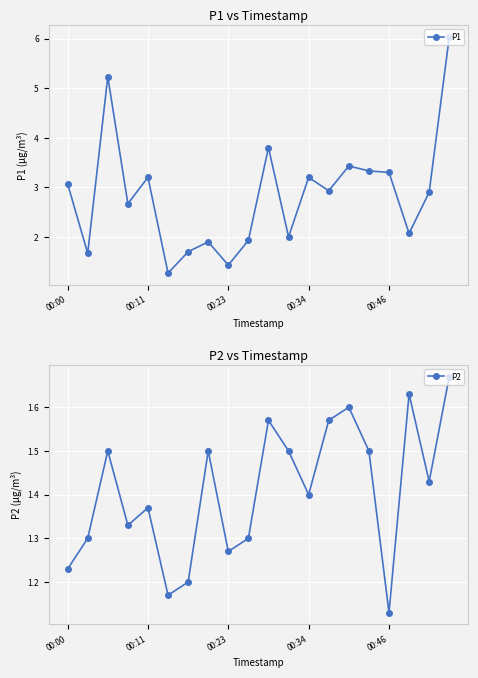

True or false: P1 and P2 intersect in this chart.

False